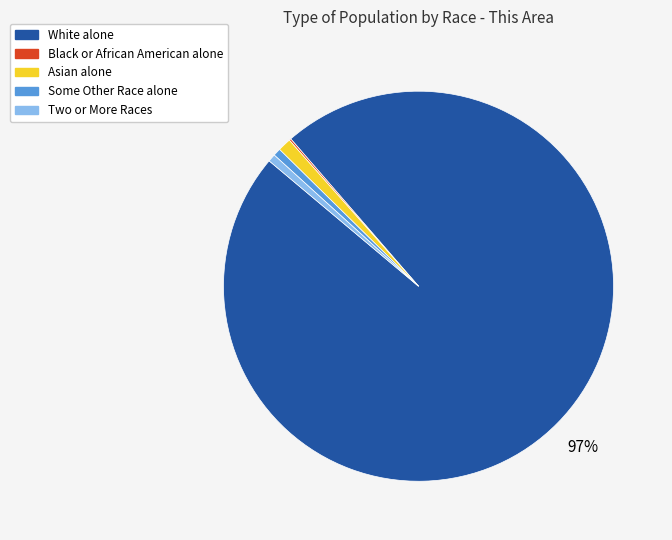

To the nearest percent, what is the difference between the largest and smallest slice percentages?

97%